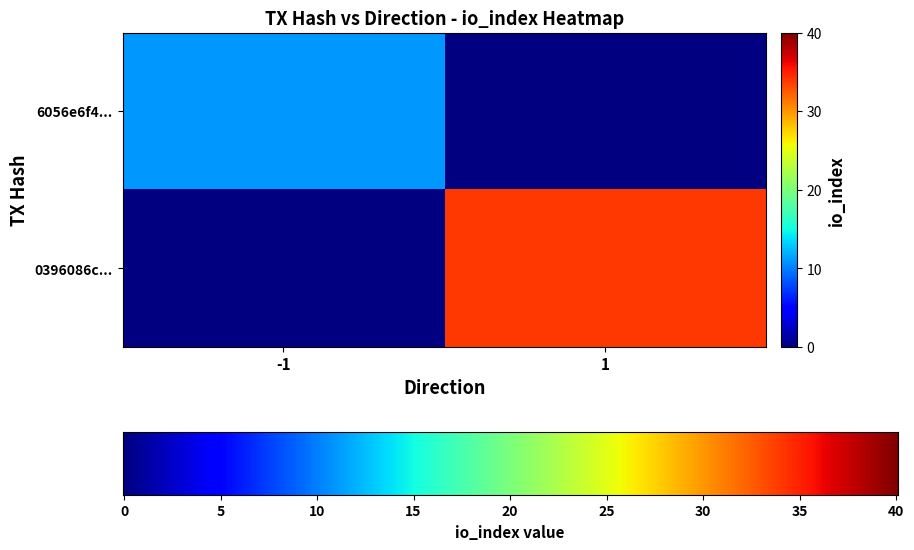

What is the sum of all 0396086cca984ea5177329000aee96971f2538b values?

35